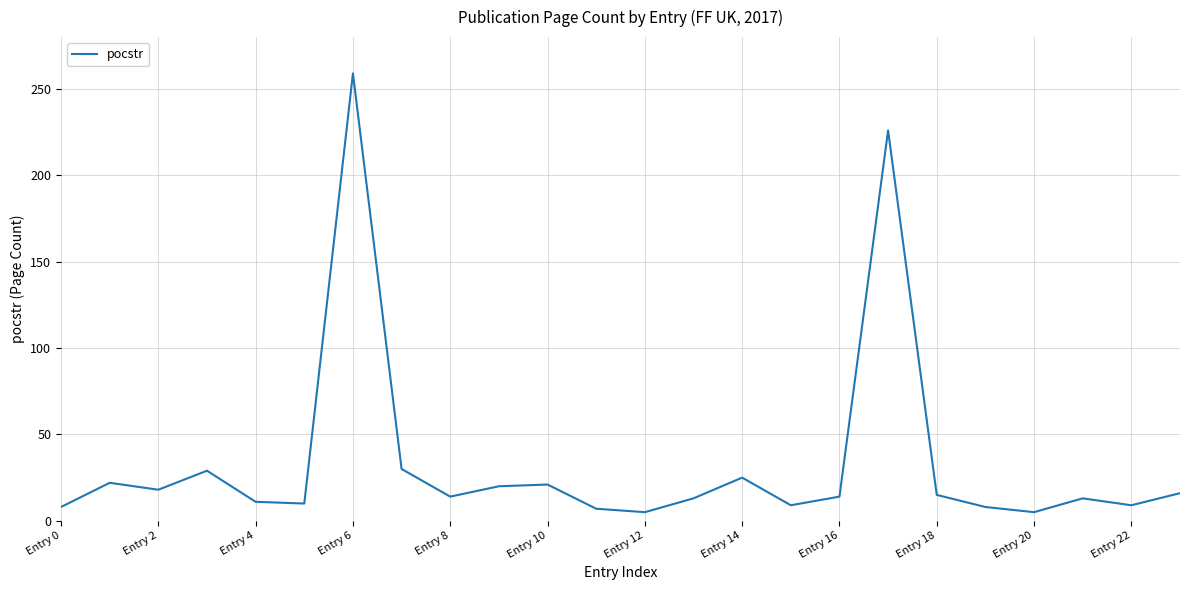

What is the maximum value shown in the chart?

259